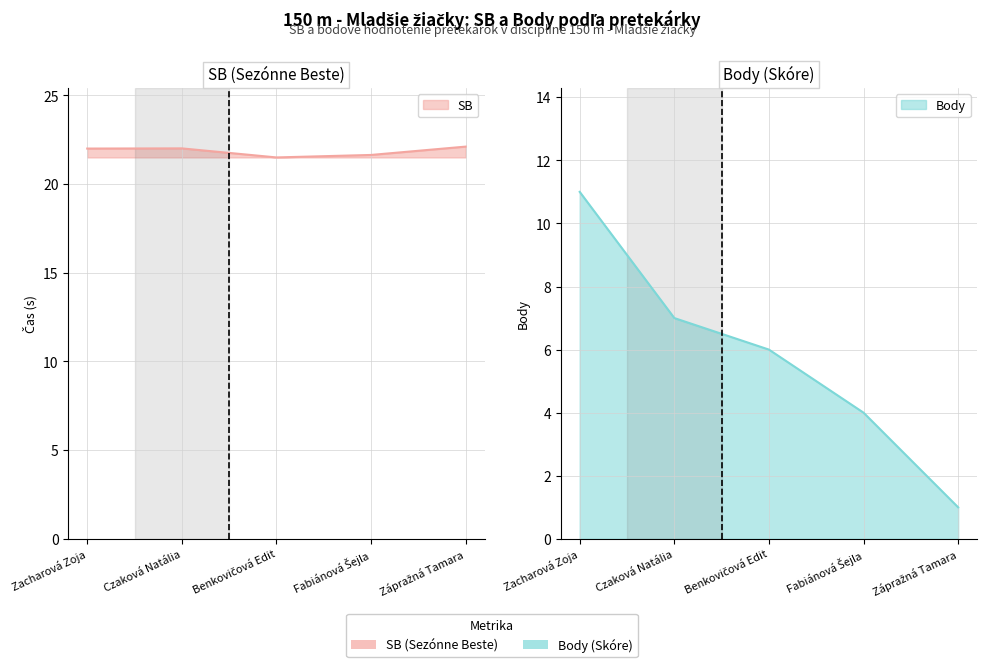

How many lines are shown in the chart?

2